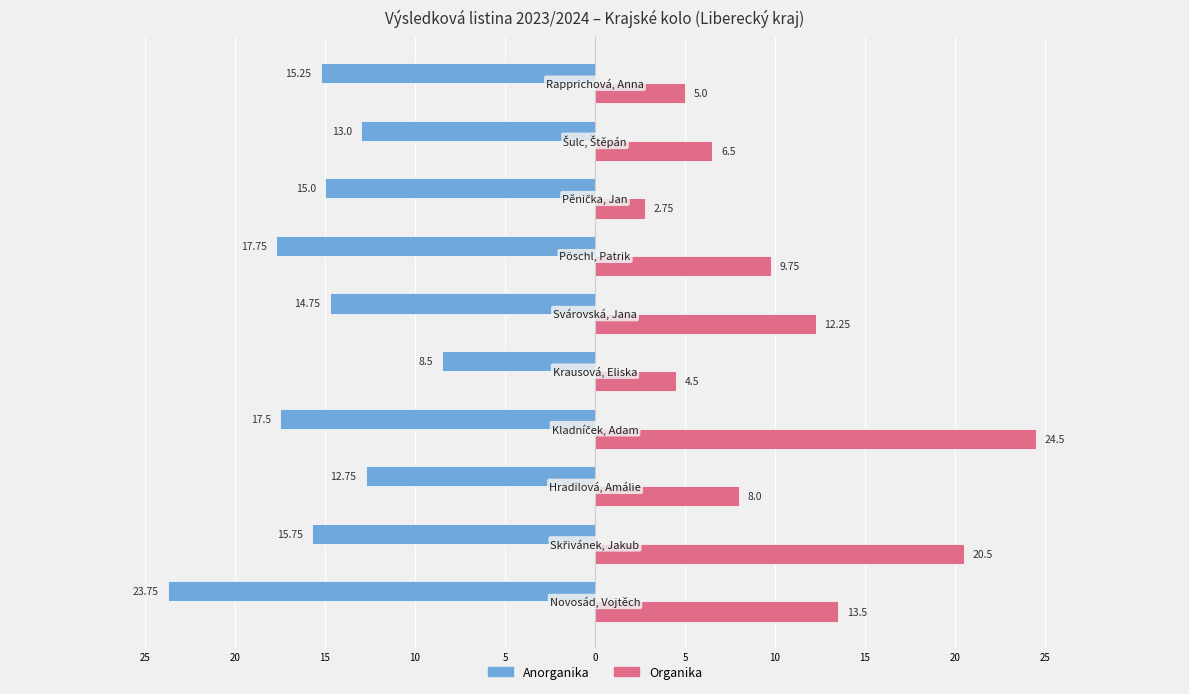

Reading left to right, extract all data points from this chart.

Anorganika: -23.8	-15.8	-12.8	-17.5	-8.5	-14.8	-17.8	-15.0	-13.0	-15.2
Organika: 13.5	20.5	8.0	24.5	4.5	12.2	9.8	2.8	6.5	5.0